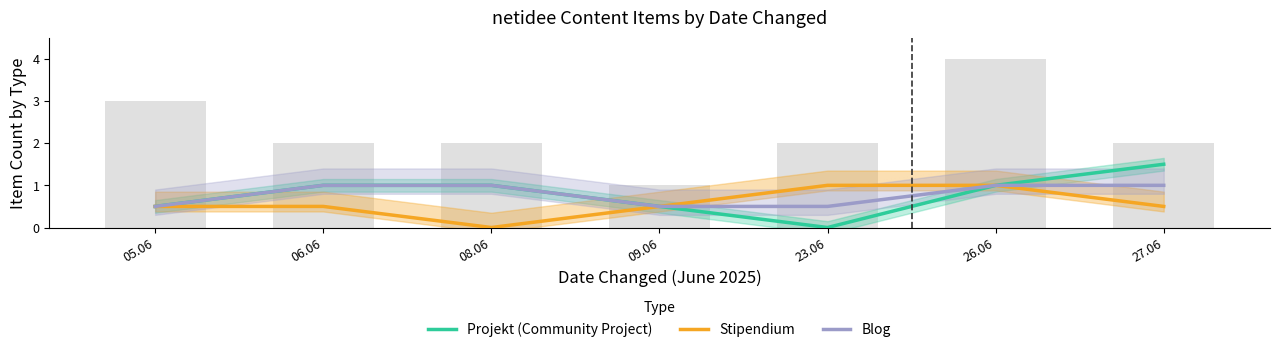

What is the maximum value shown in the chart?

1.5